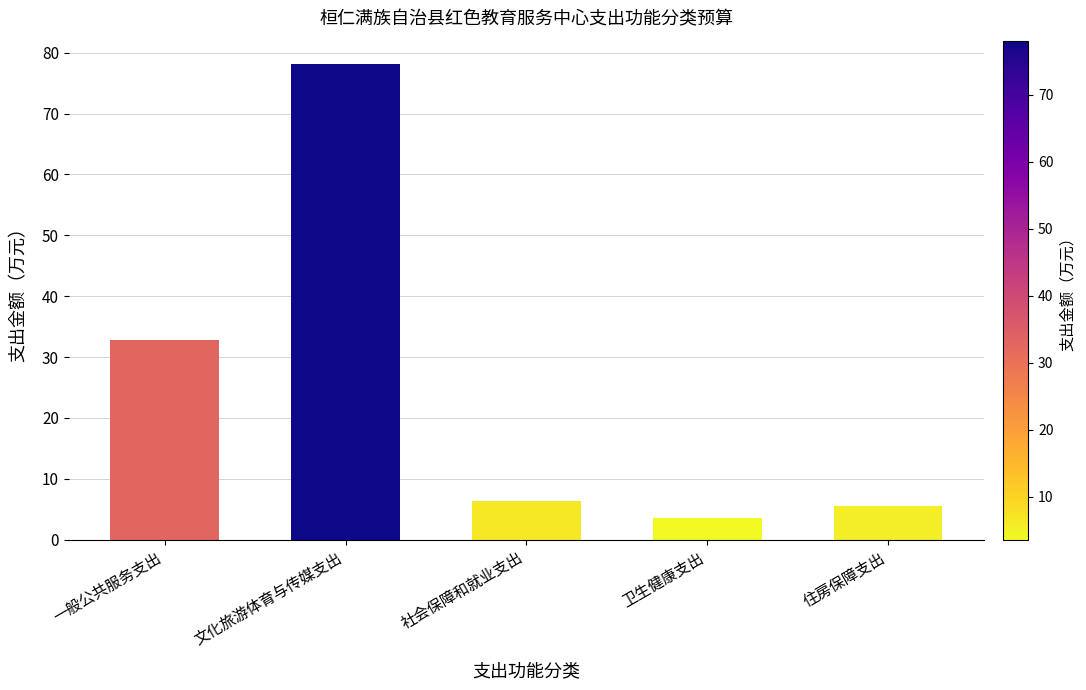

Where is the data nearest to the value 40?

一般公共服务支出